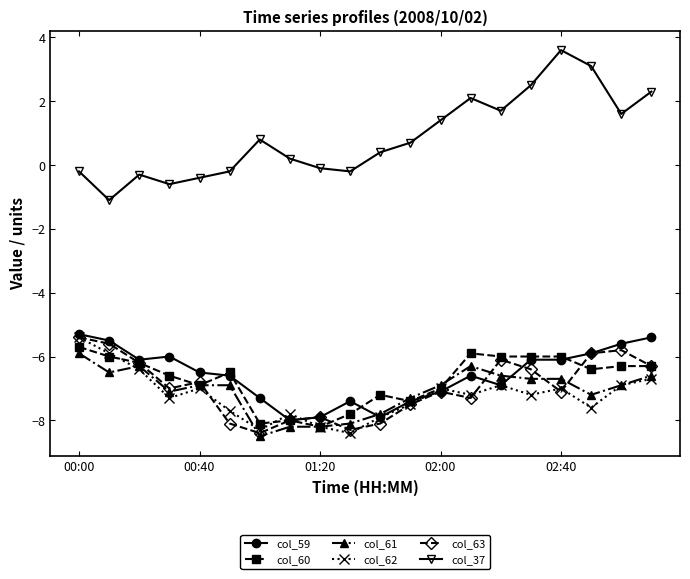

Reading left to right, transcribe all the data shown in this chart.

col_59: -5.3	-5.5	-6.1	-6.0	-6.5	-6.6	-7.3	-8.0	-7.9	-7.4	-7.9	-7.4	-7.1	-6.6	-6.9	-6.1	-6.1	-5.9	-5.6	-5.4
col_60: -5.7	-6.0	-6.2	-6.6	-6.9	-6.5	-8.1	-8.0	-8.2	-7.8	-7.2	-7.4	-7.0	-5.9	-6.0	-6.0	-6.0	-6.4	-6.3	-6.3
col_61: -5.9	-6.5	-6.3	-7.1	-6.9	-6.9	-8.5	-8.2	-8.2	-8.1	-7.8	-7.3	-6.9	-6.3	-6.6	-6.7	-6.7	-7.2	-6.9	-6.6
col_62: -5.4	-5.9	-6.4	-7.3	-7.0	-7.7	-8.3	-7.8	-8.2	-8.4	-7.9	-7.5	-7.0	-7.2	-6.9	-7.2	-7.0	-7.6	-6.9	-6.7
col_63: -5.4	-5.6	-6.2	-7.0	-6.8	-8.1	-8.4	-8.0	-7.9	-8.3	-8.1	-7.5	-7.1	-7.3	-6.1	-6.4	-7.1	-5.9	-5.8	-6.3
col_37: -0.2	-1.1	-0.3	-0.6	-0.4	-0.2	0.8	0.2	-0.1	-0.2	0.4	0.7	1.4	2.1	1.7	2.5	3.6	3.1	1.6	2.3